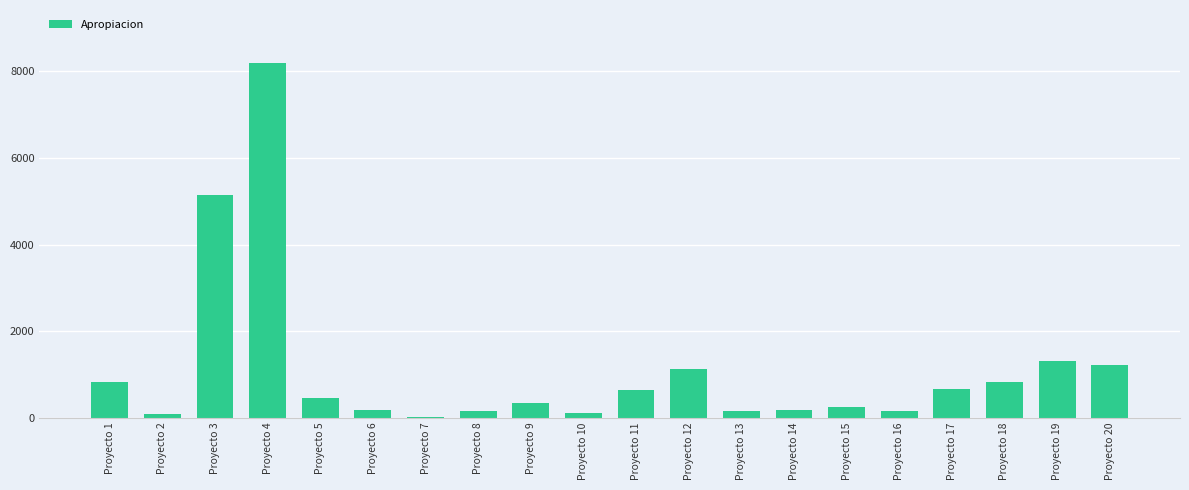

Which label corresponds to the largest value in the chart?

Proyecto 4